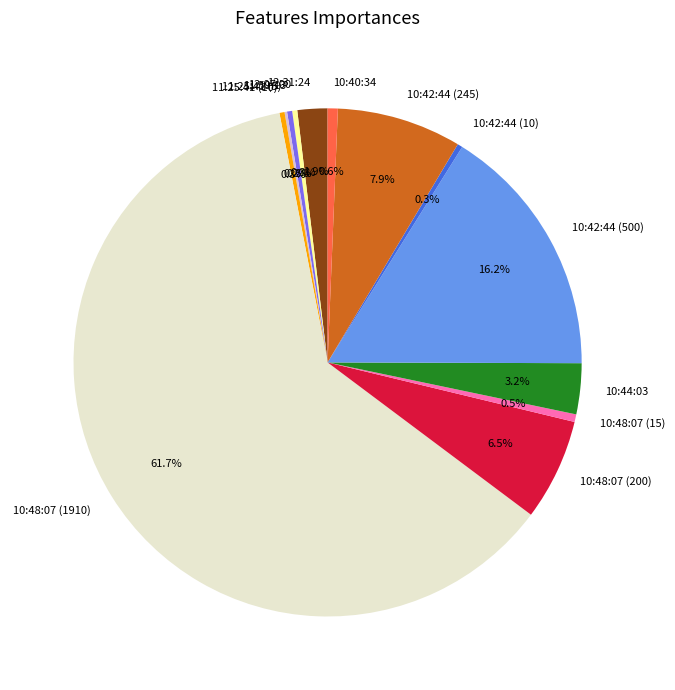

What is the ratio of the value at 12:31:24 to the value at 11:25:41 (10)?

5.9